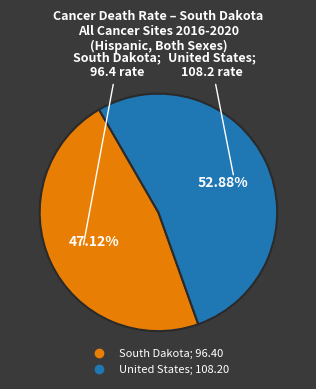

Is there a majority slice in this chart?

Yes